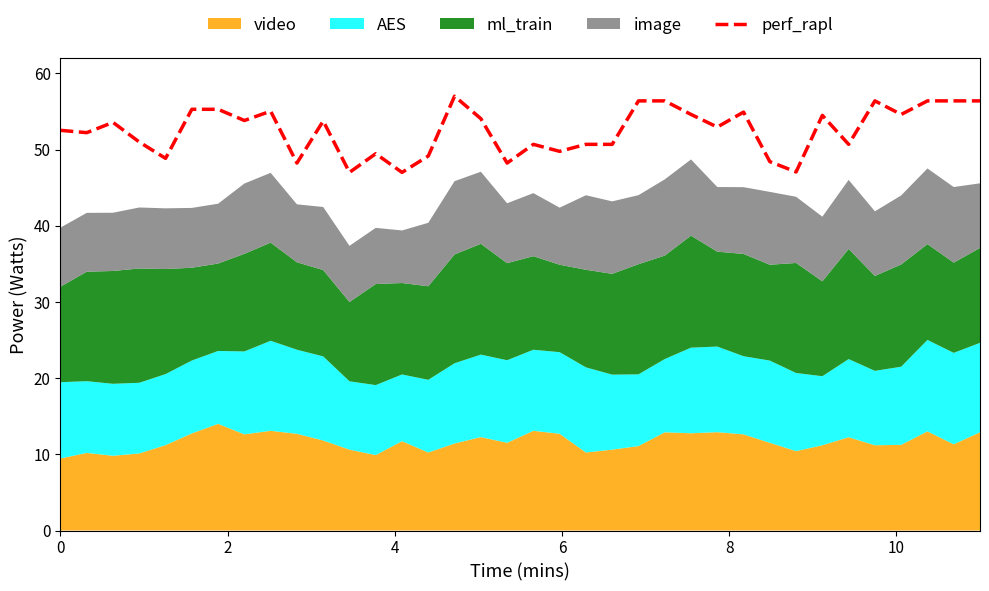

What is the smallest value displayed?

47.0